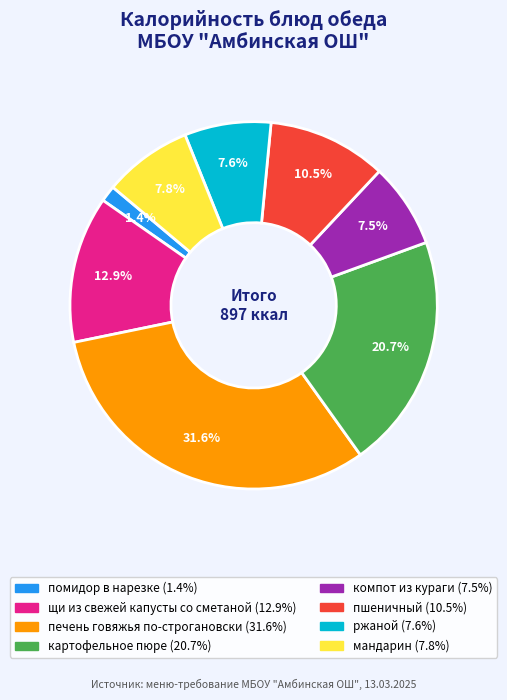

What percentage is the картофельное пюре slice, to the nearest percent?

21%